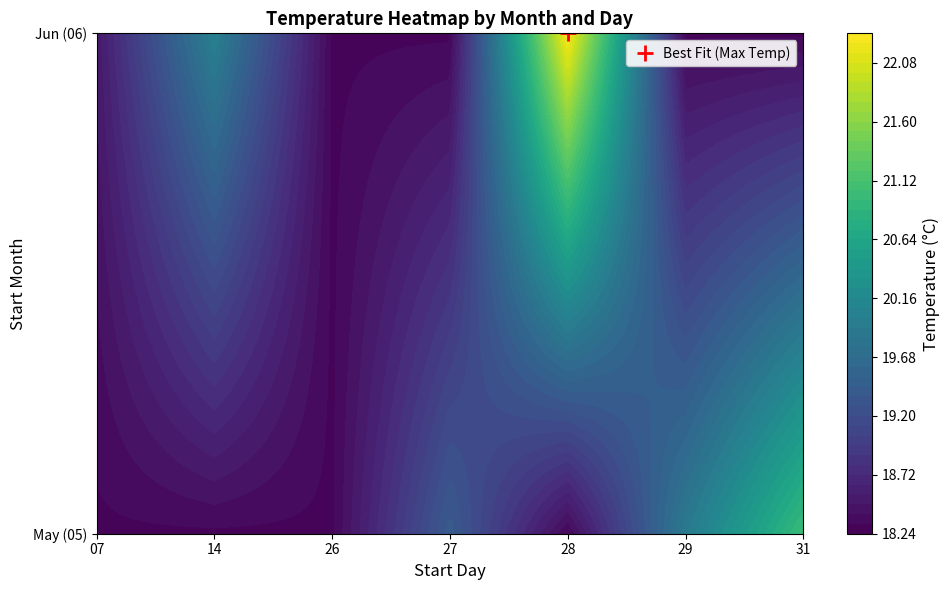

Between 26 and 29, which is larger?

29